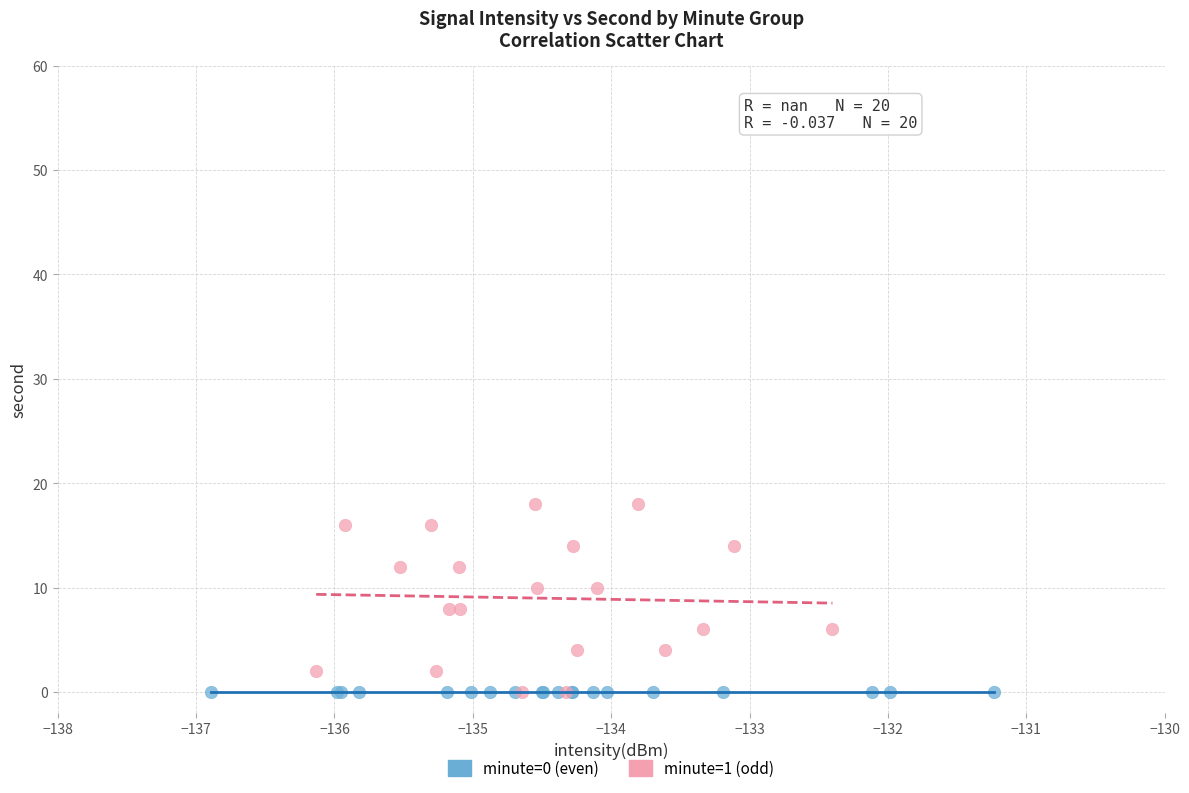

Which series reaches the maximum Y coordinate?

minute=1 (odd)